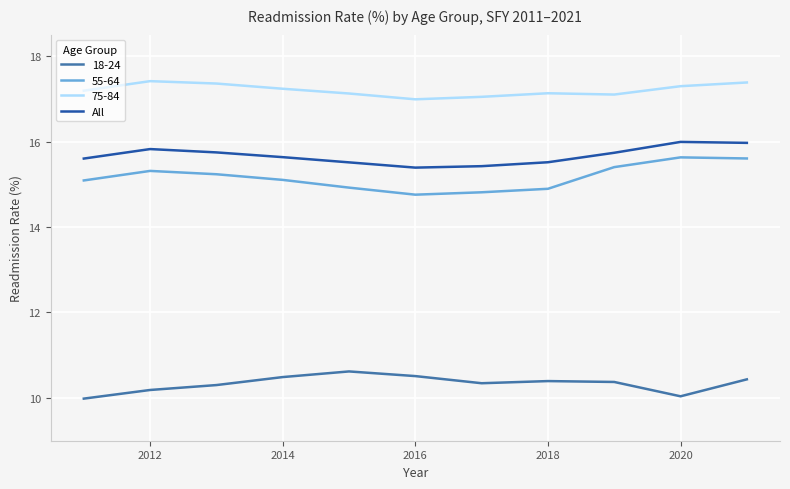

What is the difference between the maximum and minimum values in the 18-24 series?

0.6